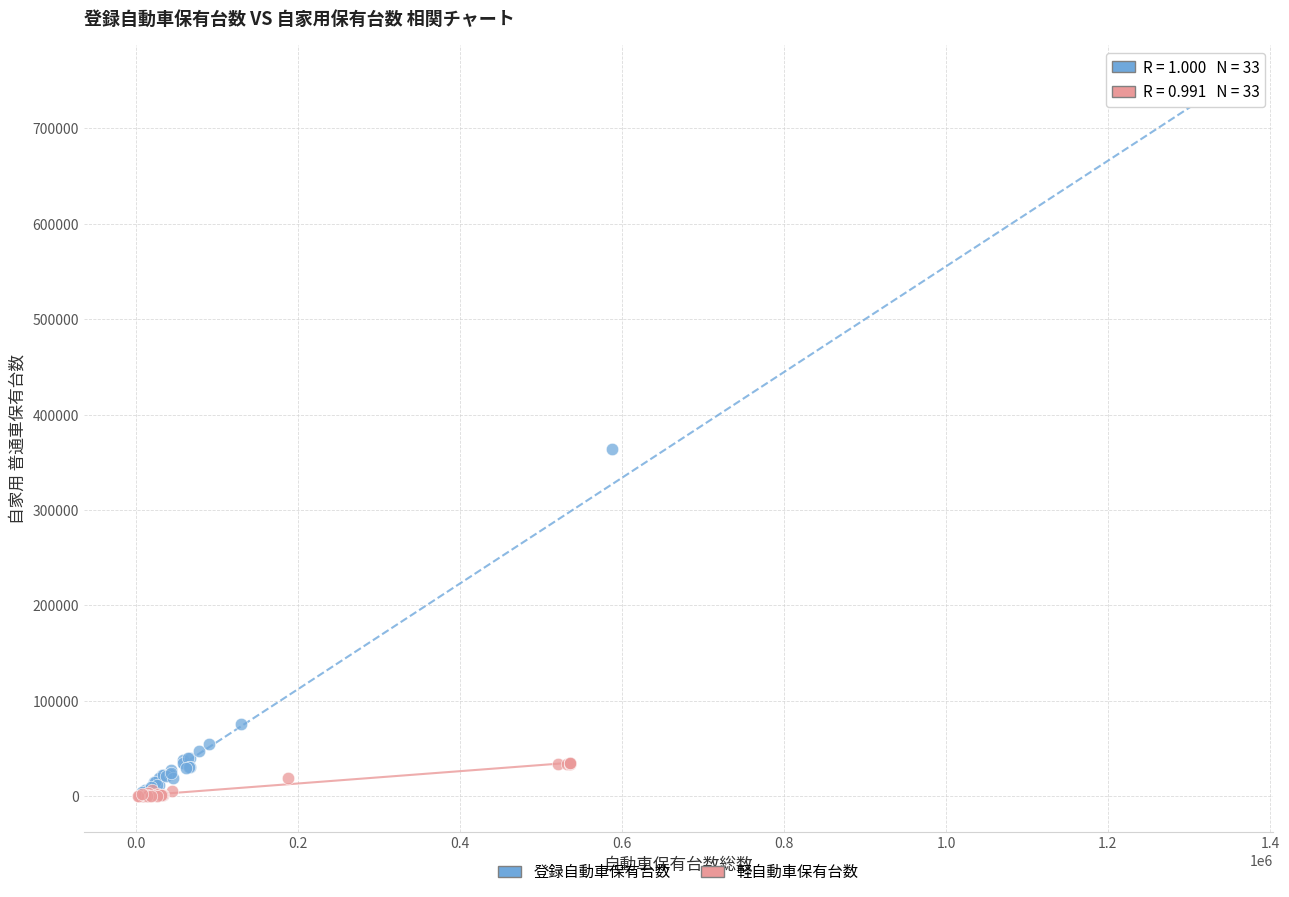

What are all the series names shown in the legend?

登録自動車保有台数, 軽自動車保有台数